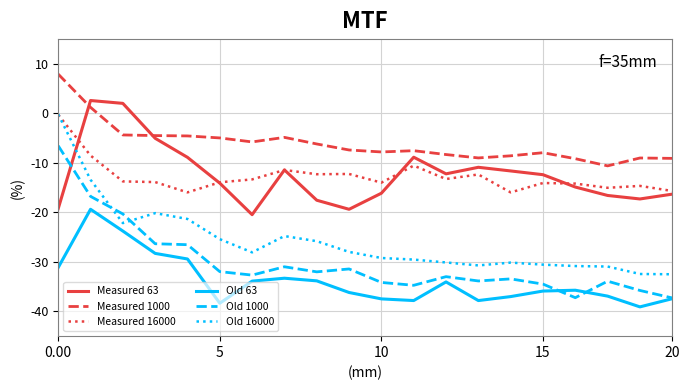

True or false: Old 1000 has more than 1 interior local peaks.

True